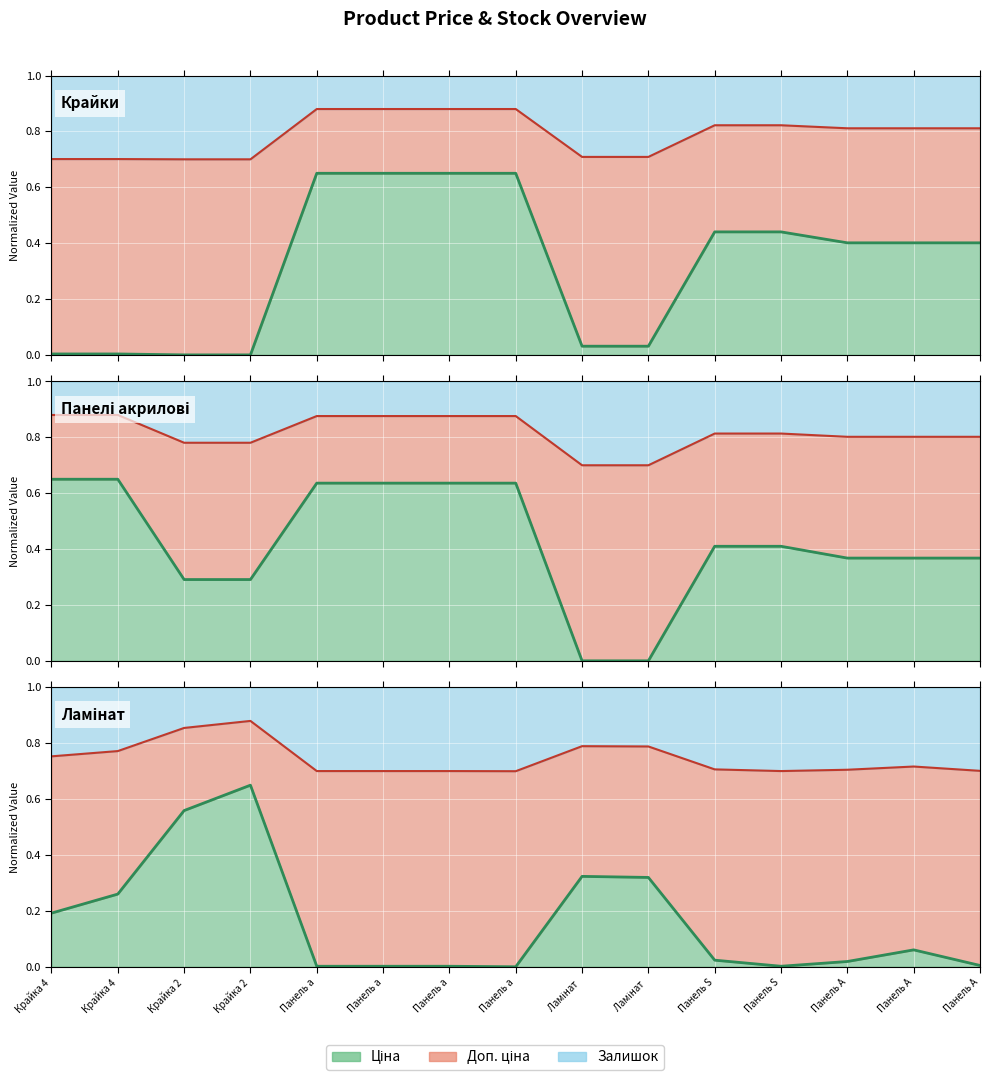

Which series has the widest spread of values?

Ціна